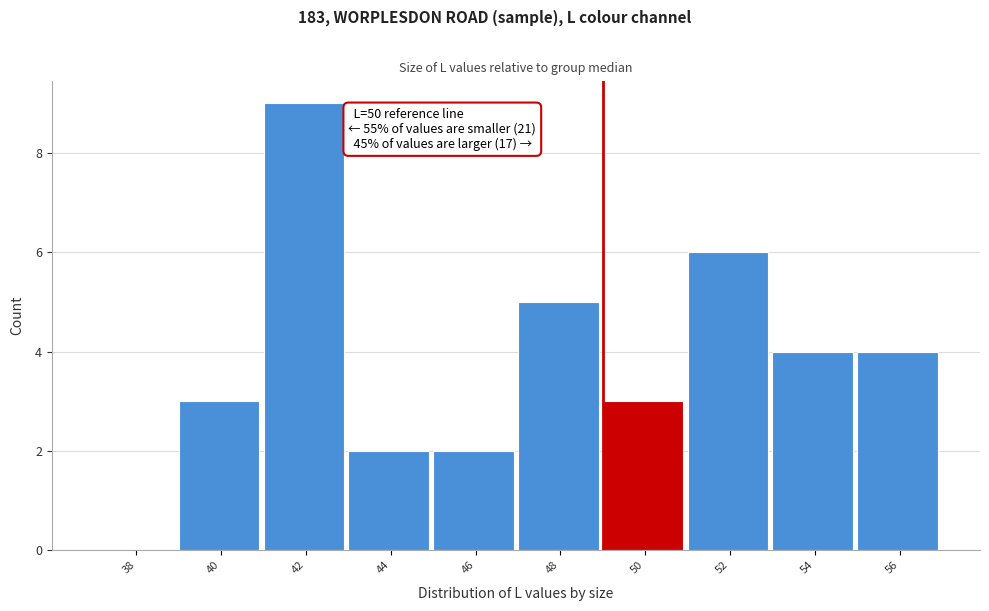

Reading left to right, list all the values displayed in this chart.

38=0	40=3	42=9	44=2	46=2	48=5	50=3	52=6	54=4	56=4